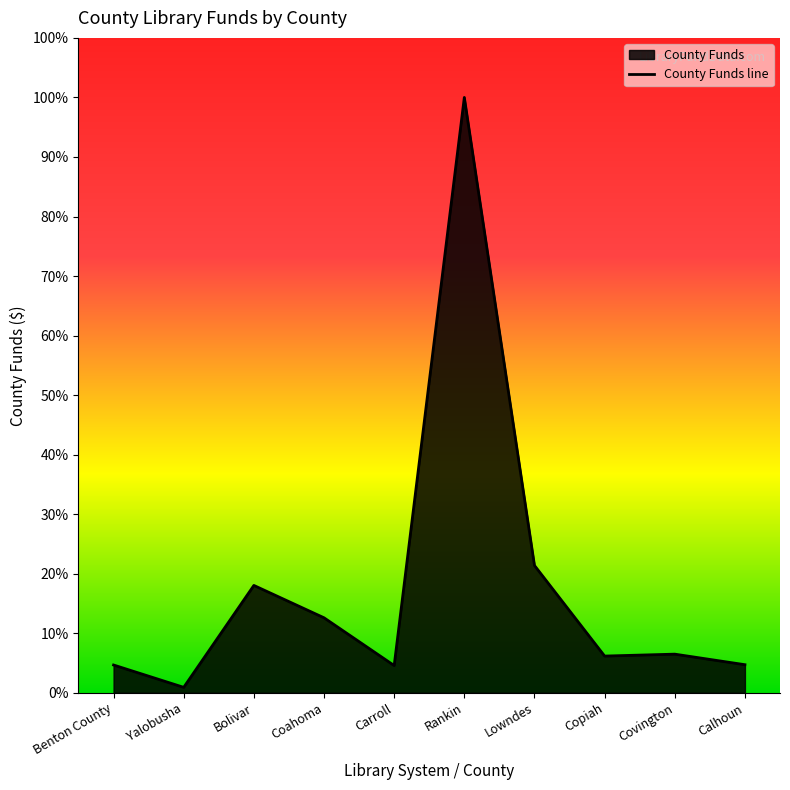

What position from the left is Yalobusha?

2